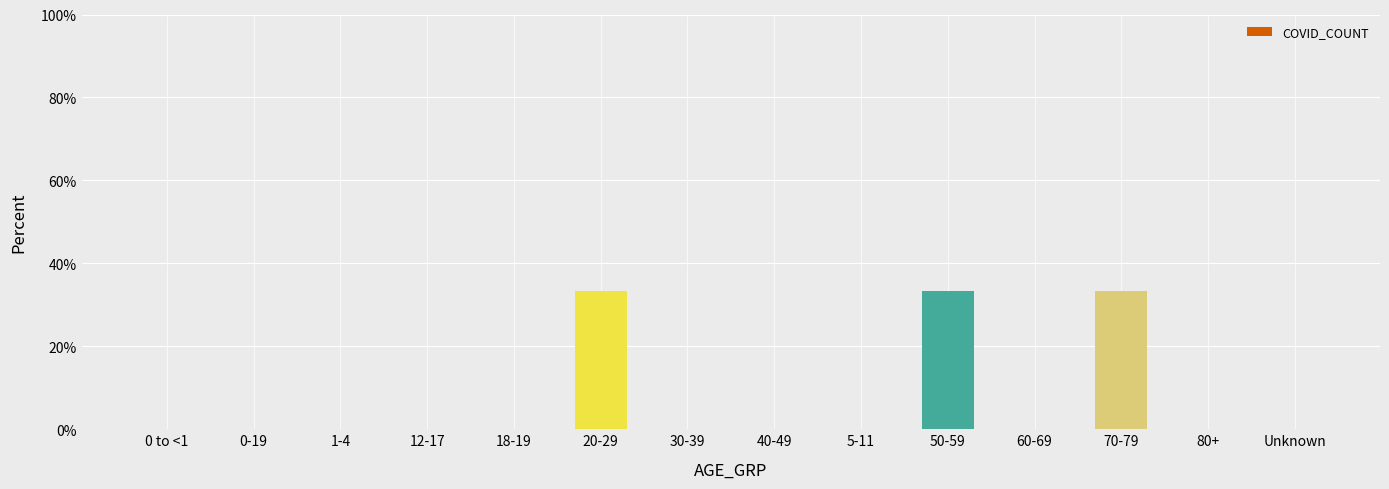

What is the change in value from 18-19 to 50-59?

+33.3